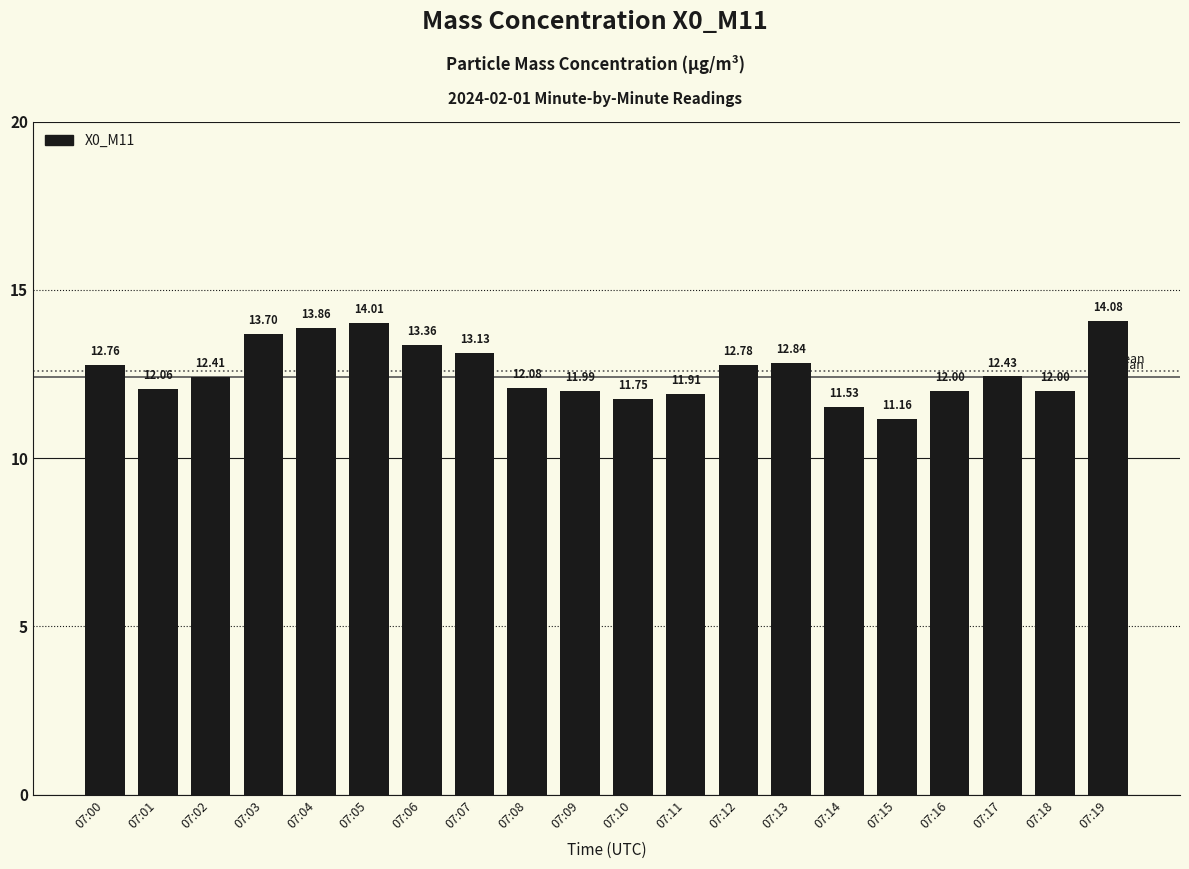

What is the sum of the values at 07:05 and 07:07?

27.1